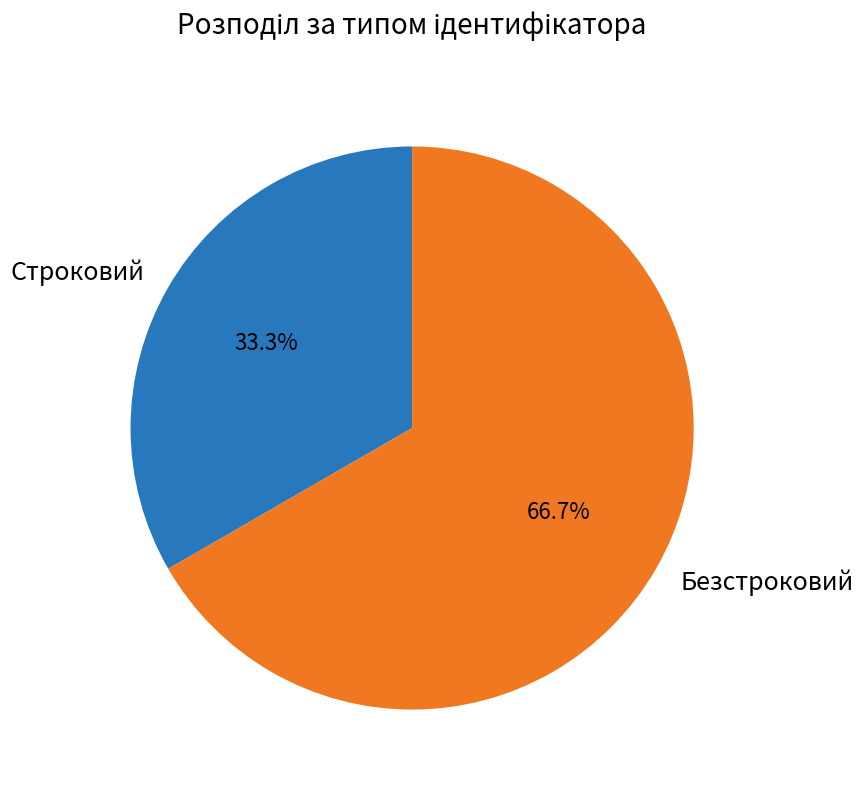

Which slice is the smallest?

Строковий